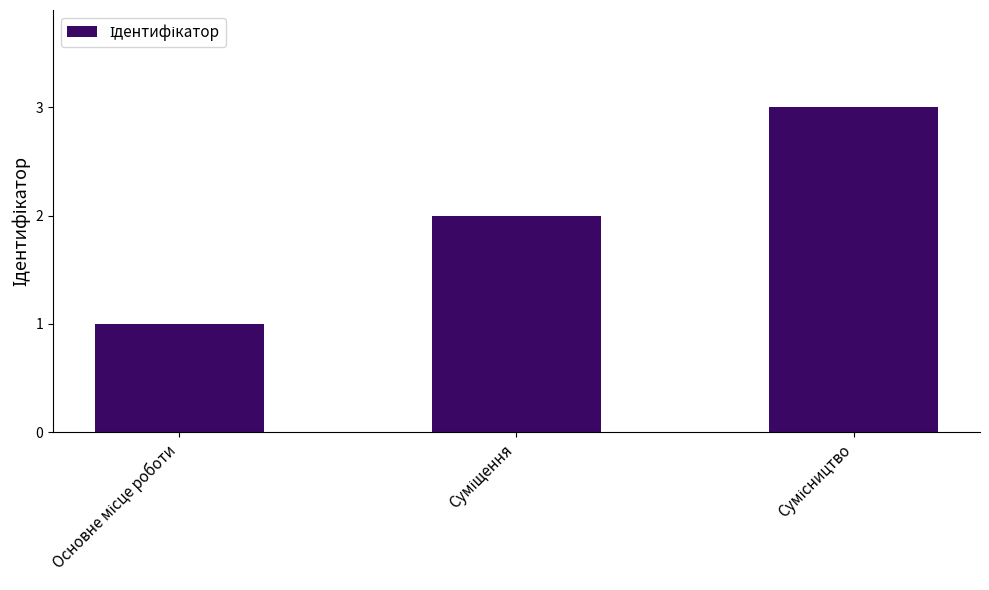

What is the sum of all values?

6